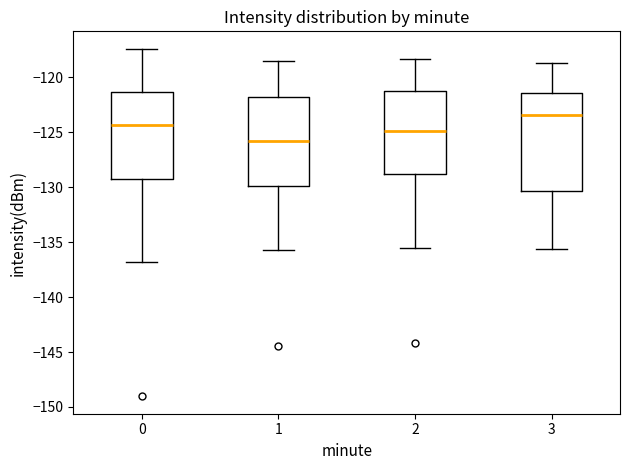

Reading left to right, read every box against the y-axis: the position of its median line, the range the box covers, and the ends of its whiskers. The values are not printed on the chart, so give them approximately, as read against the axis.

0: median -124.5, box -129.0 to -121.5, whiskers -137.0 to -117.5
1: median -126.0, box -130.0 to -121.5, whiskers -135.5 to -118.5
2: median -125.0, box -128.5 to -121.0, whiskers -135.5 to -118.5
3: median -123.5, box -130.5 to -121.5, whiskers -135.5 to -118.5